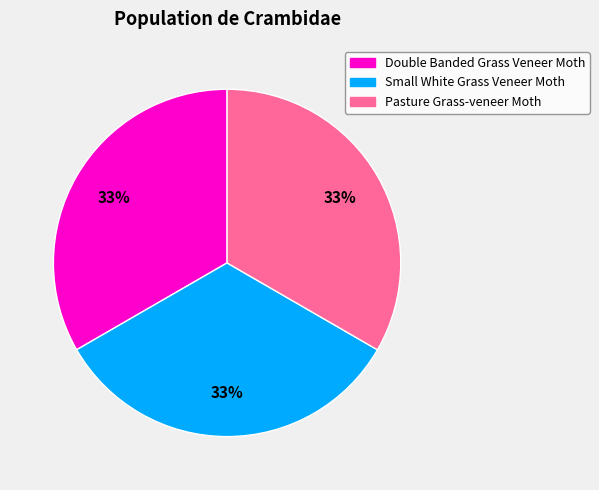

What is the ratio of the value at Double Banded Grass Veneer Moth to the value at Small White Grass Veneer Moth?

1.0